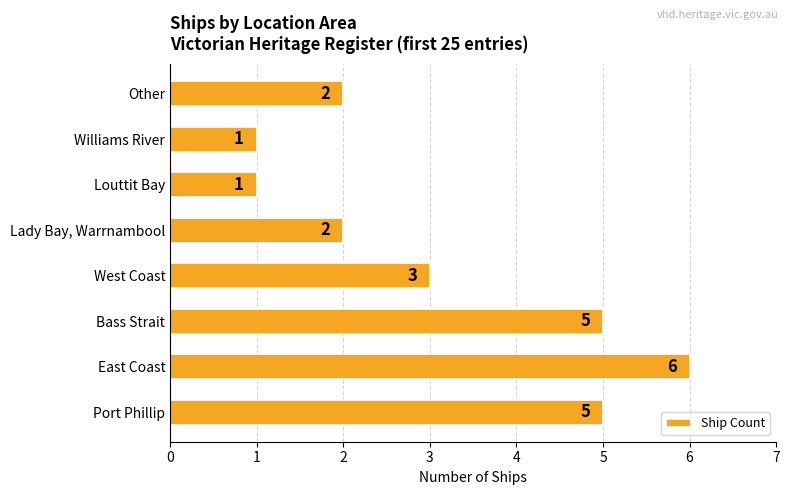

What is the change in value from Port Phillip to Williams River?

-4